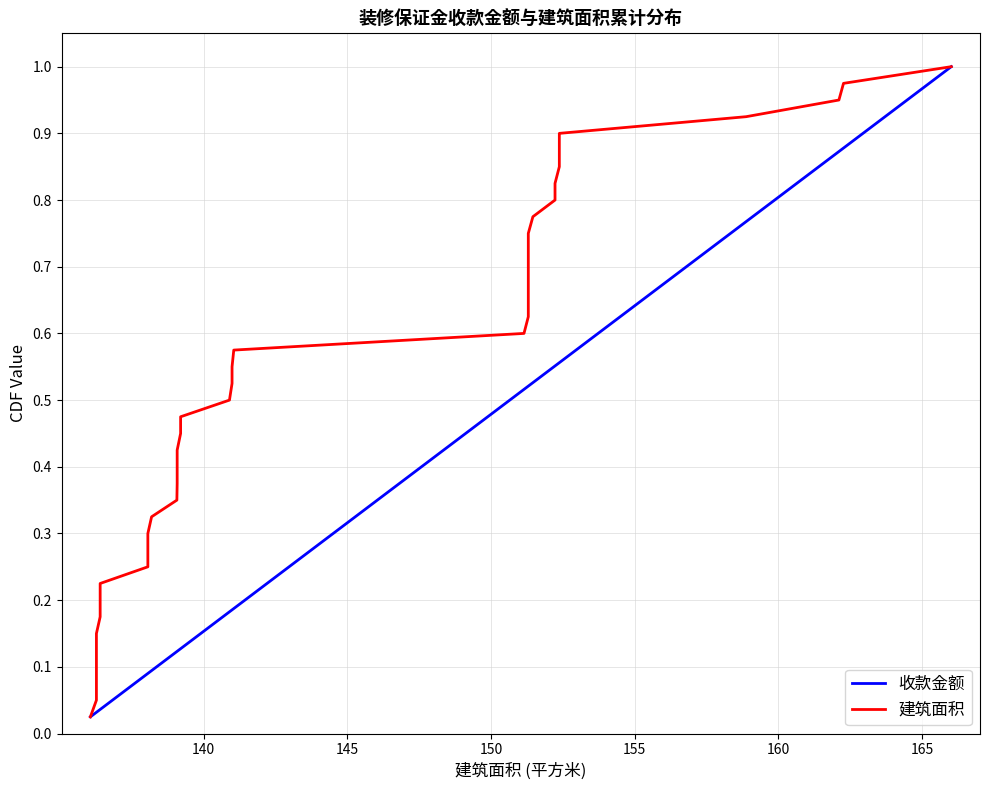

Which series has the largest total across all categories?

收款金额